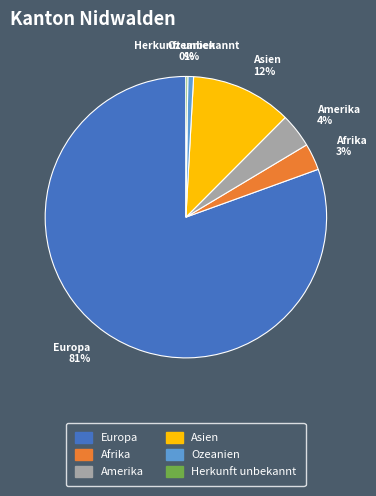

True or false: Europa accounts for 81% of the total.

True